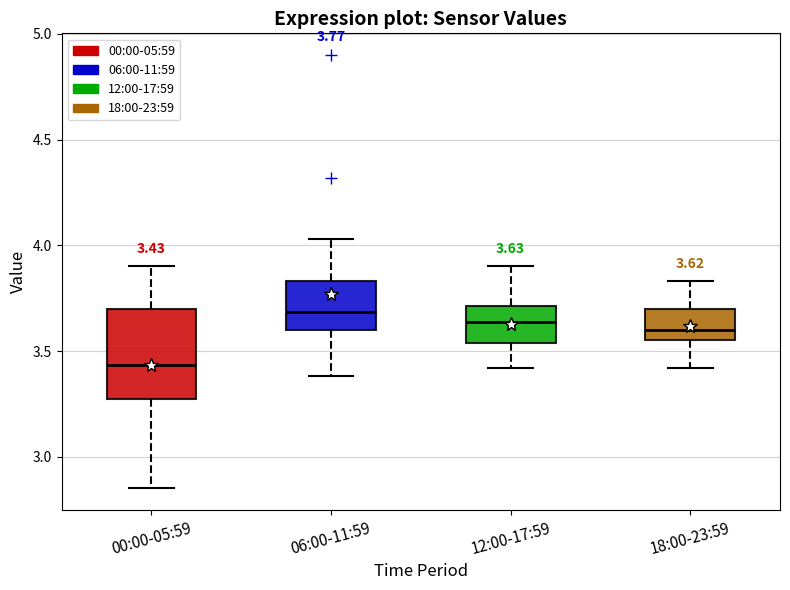

Which box is the tallest, from its lower edge to its upper edge?

00:00-05:59